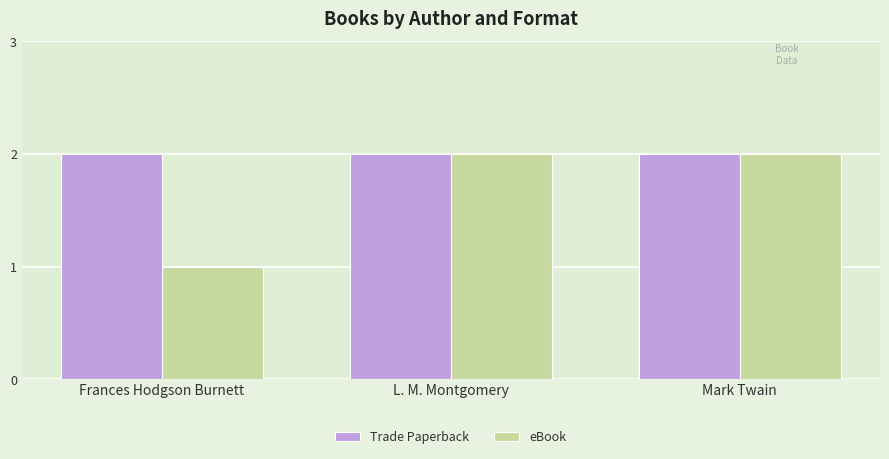

What is the total value across all series at Mark Twain?

4